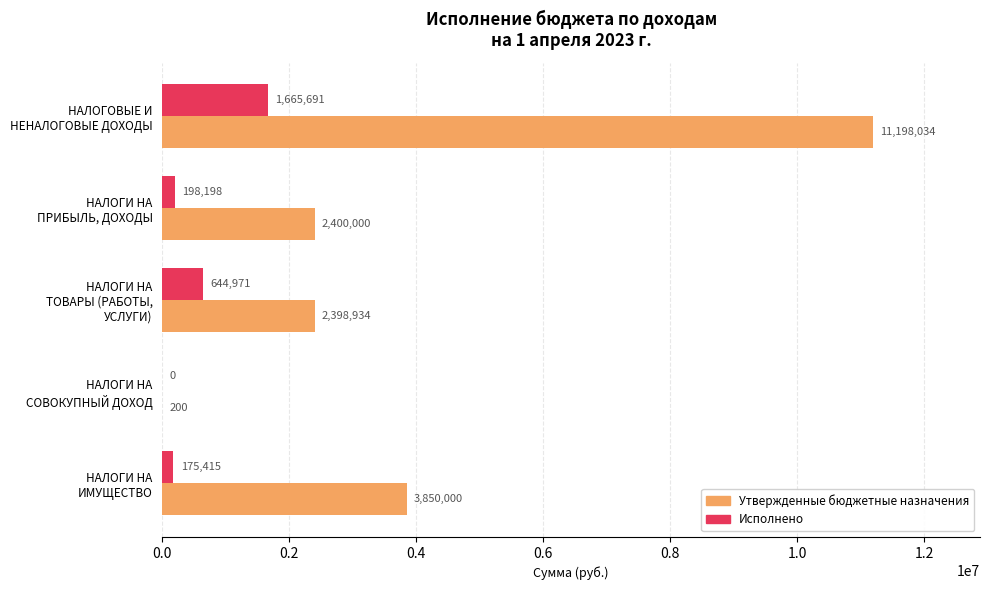

What are all the series names shown in the legend?

Утвержденные бюджетные назначения, Исполнено